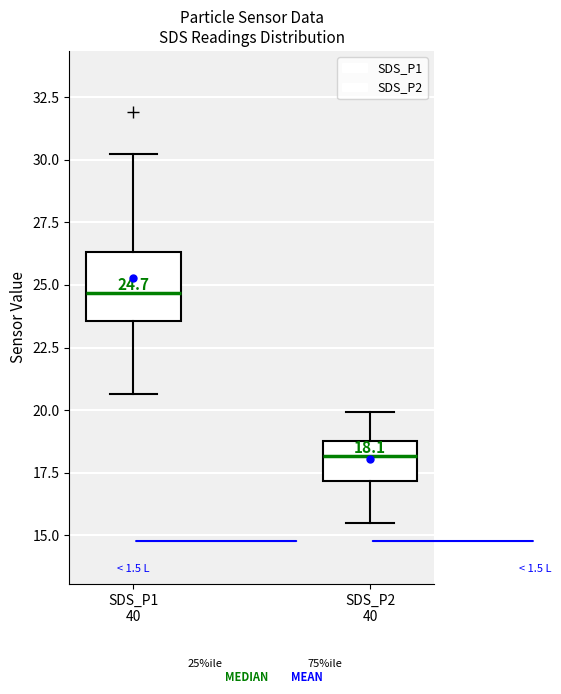

Comparing the boxes themselves (not the whiskers), which one is the tallest?

SDS_P1 40